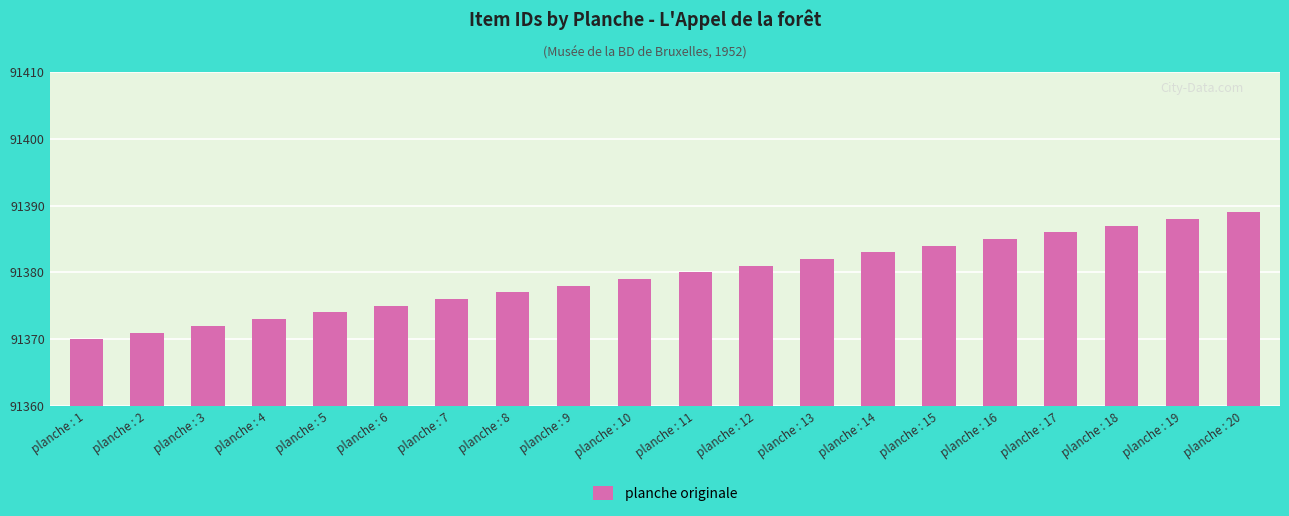

What is the maximum value shown in the chart?

91389